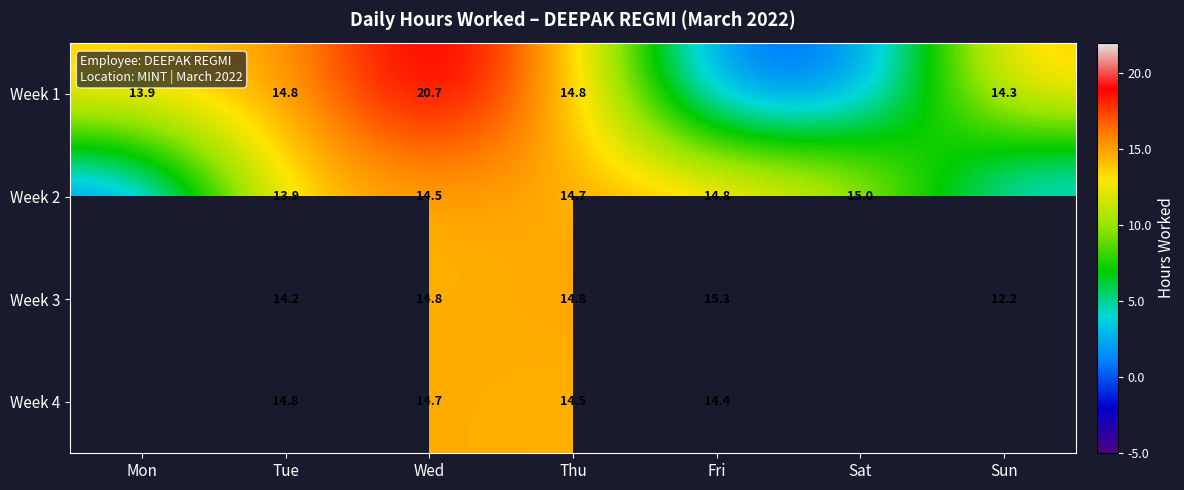

Which series has the largest total across all categories?

Week 1